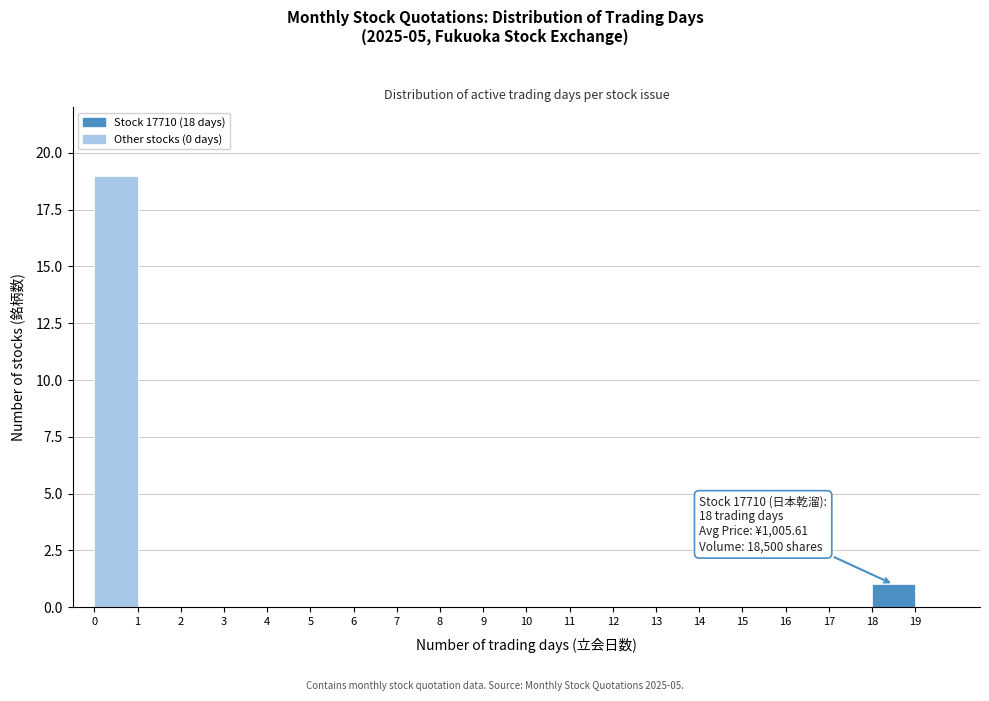

Which range on the x-axis has the tallest bar?

0 to 1